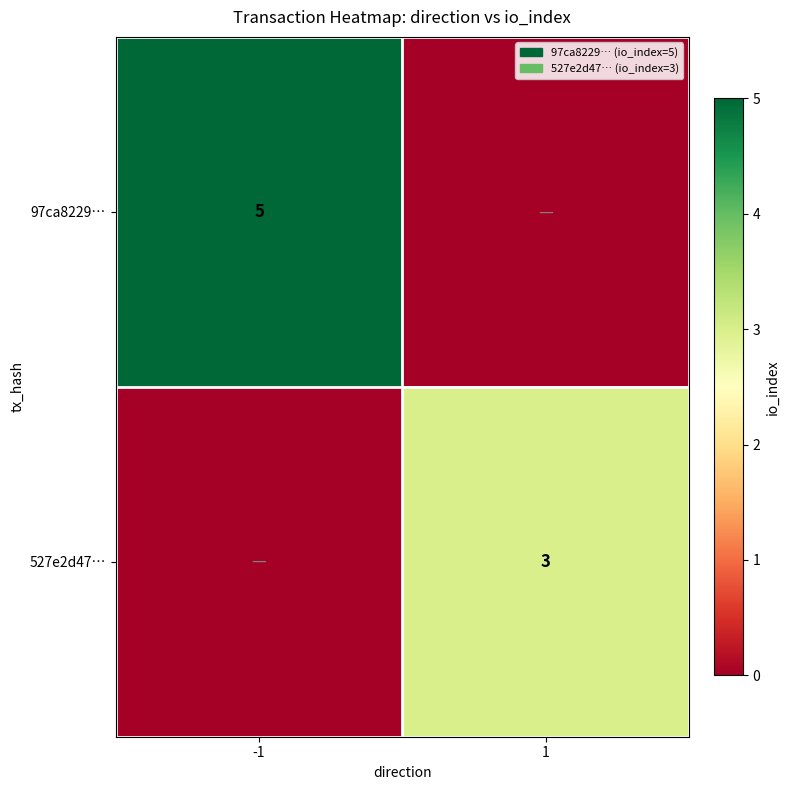

The 97ca8229… series shows 5 at -1. True or false?

True